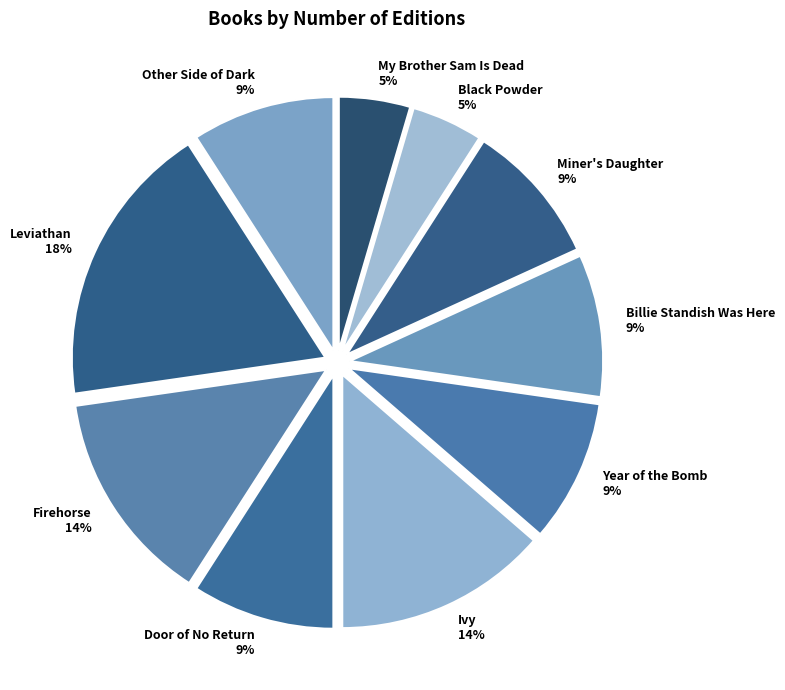

How many segments does this pie chart have?

10